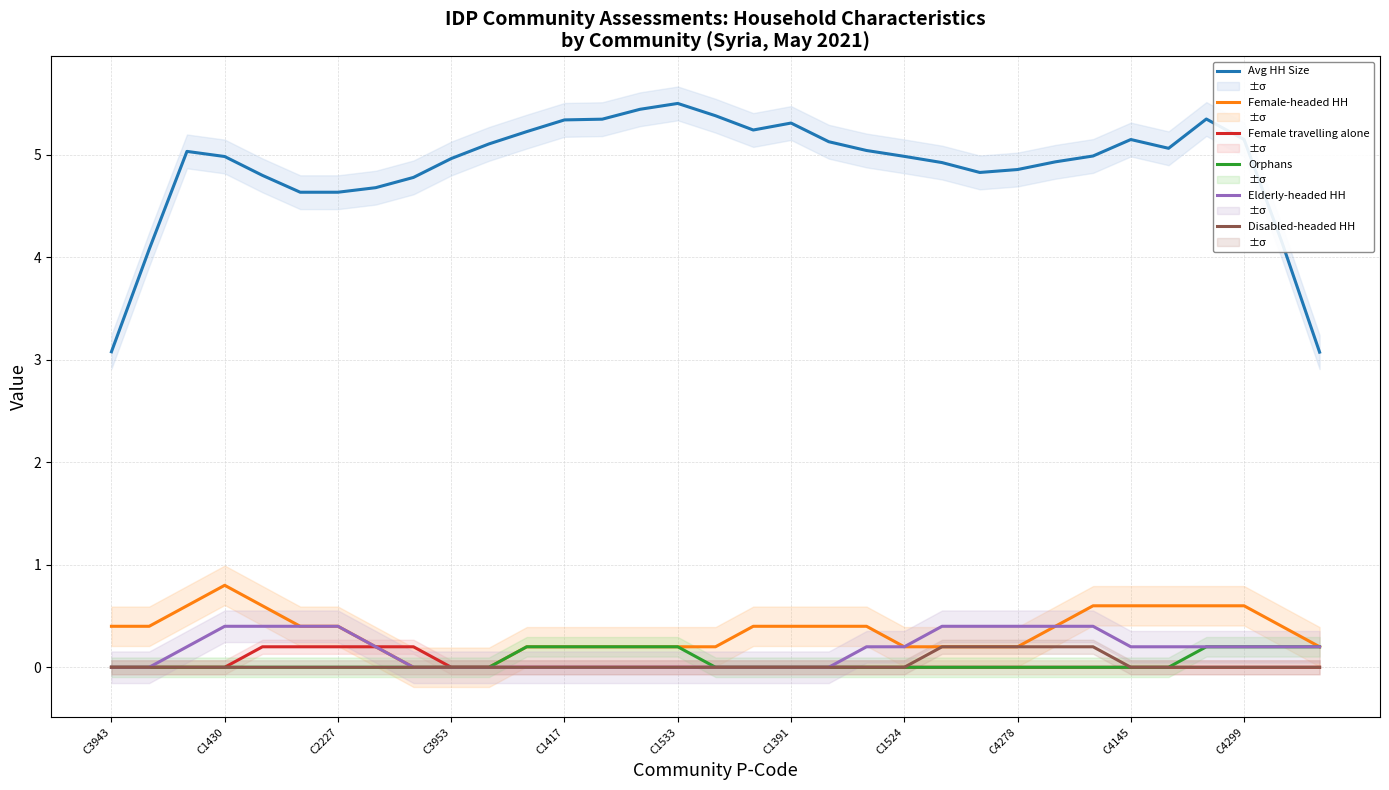

How many data points does each series have?

33